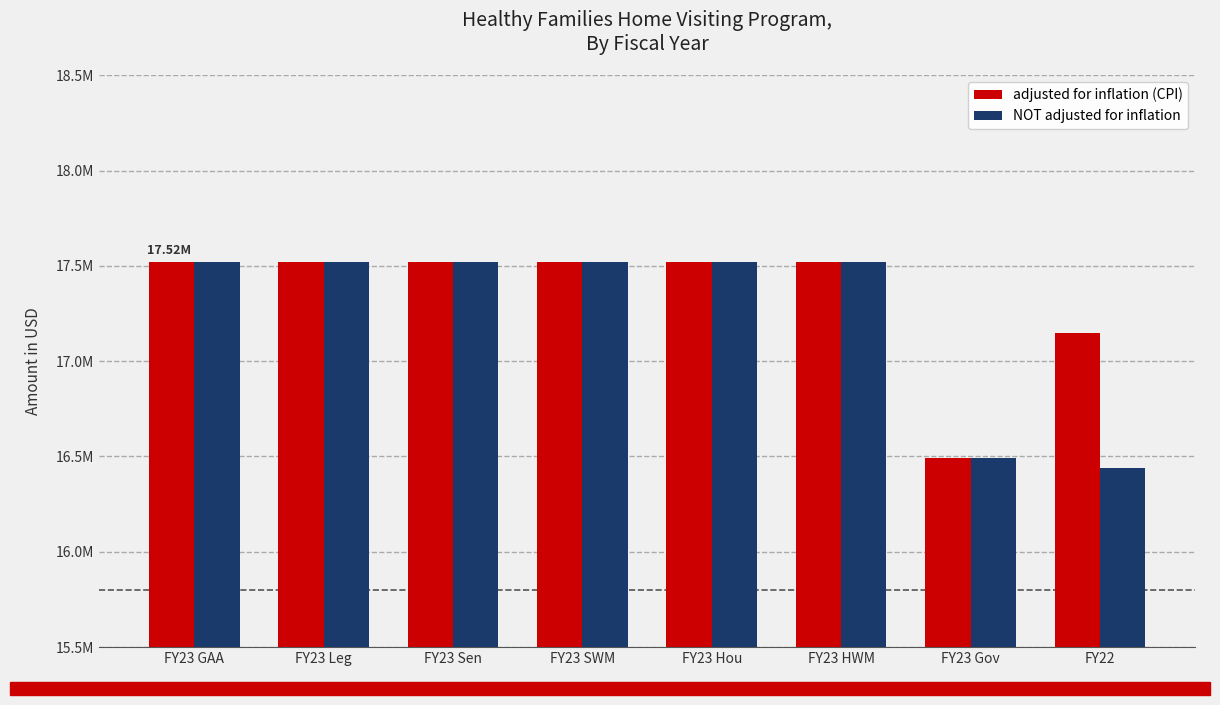

Rank the series by their average value, from lowest to highest.

NOT adjusted for inflation, adjusted for inflation (CPI)